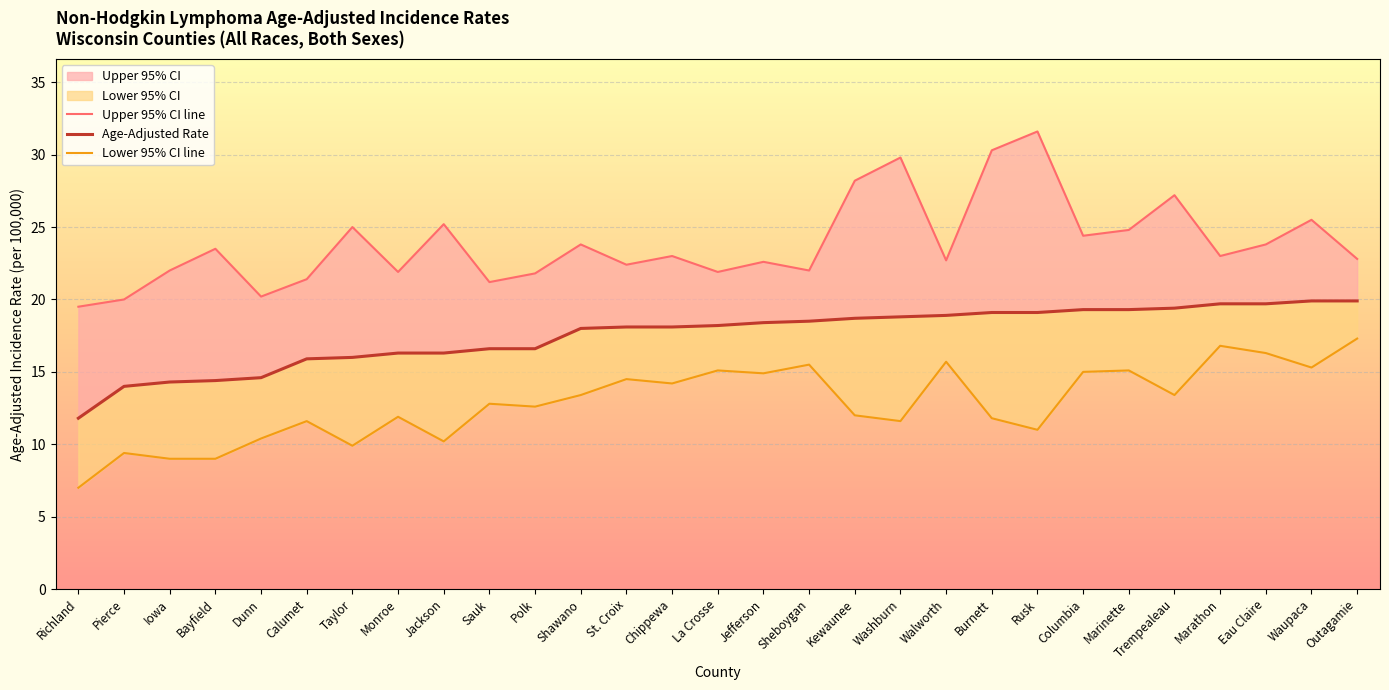

What position from the right is Monroe?

22